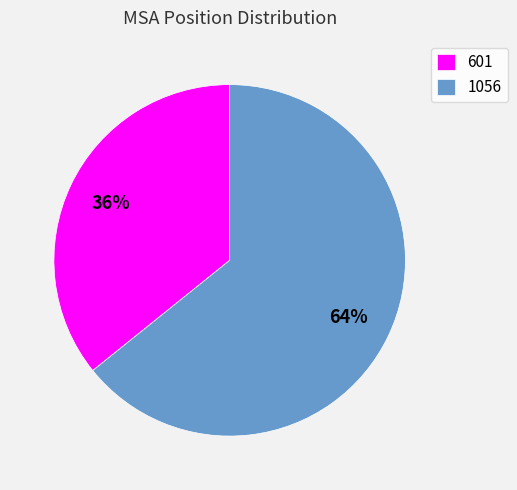

Does 1056 account for over 50% of the chart?

Yes